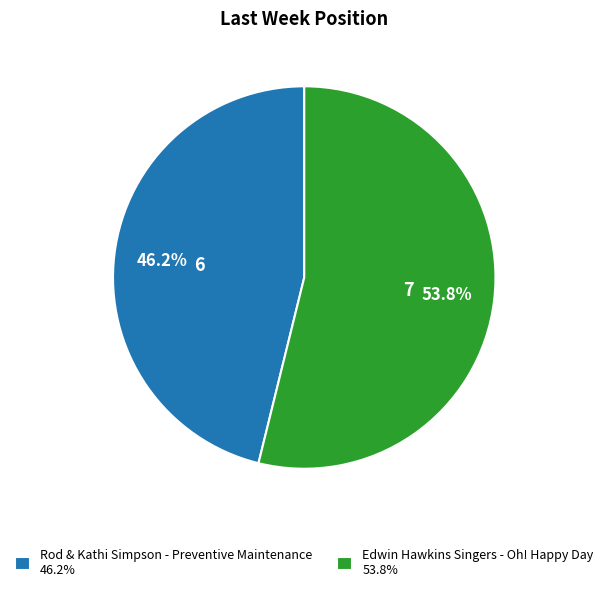

How many slices are in this pie chart?

2